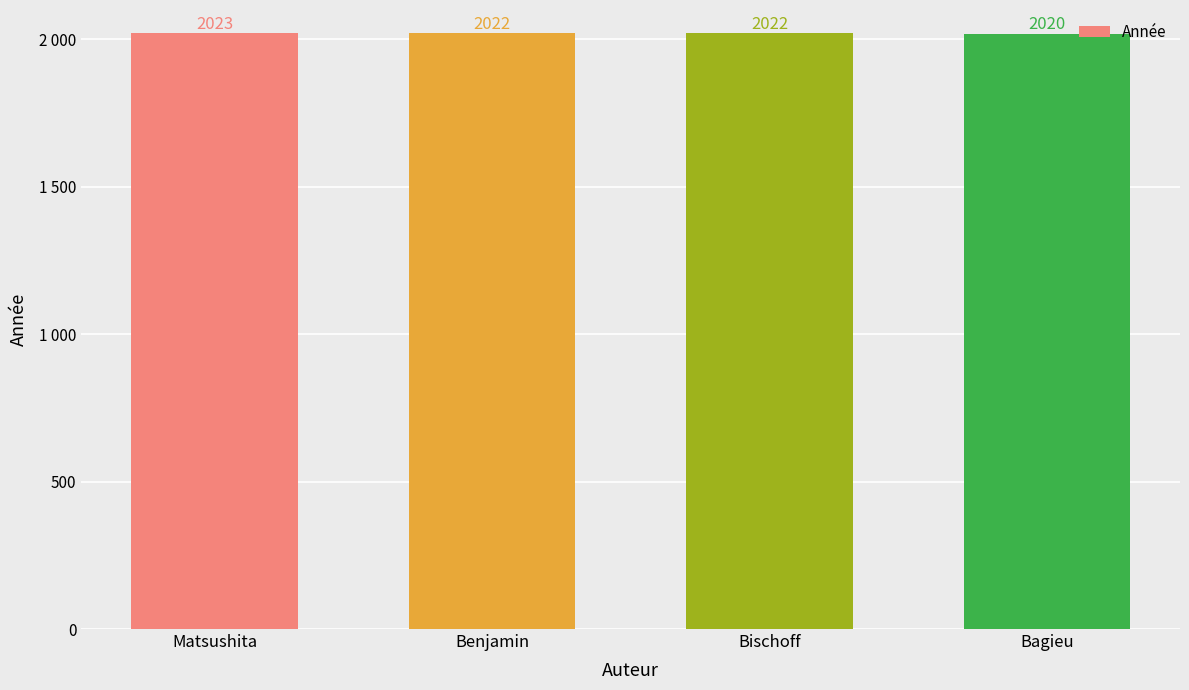

Are the bars horizontal?

No